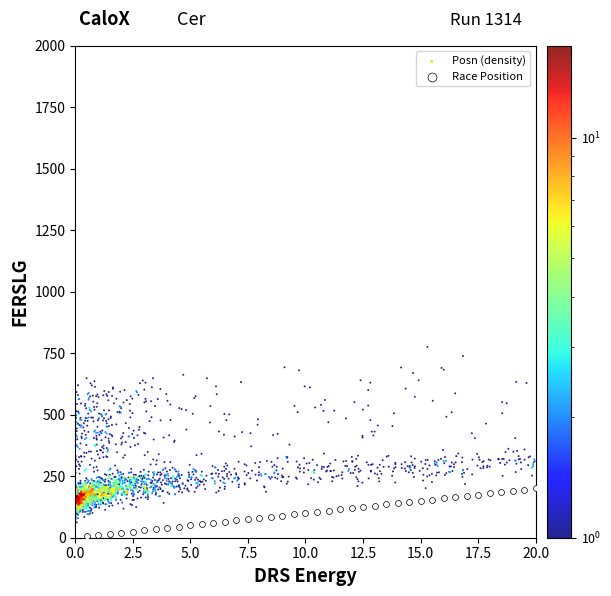

Which series reaches the maximum Y coordinate?

Posn (density)